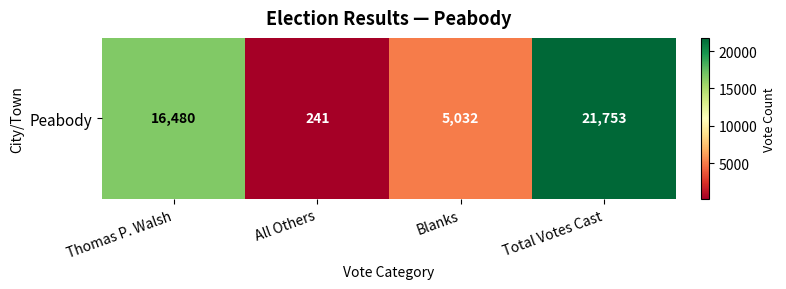

Count the values in the range 5032 to 21753.

3